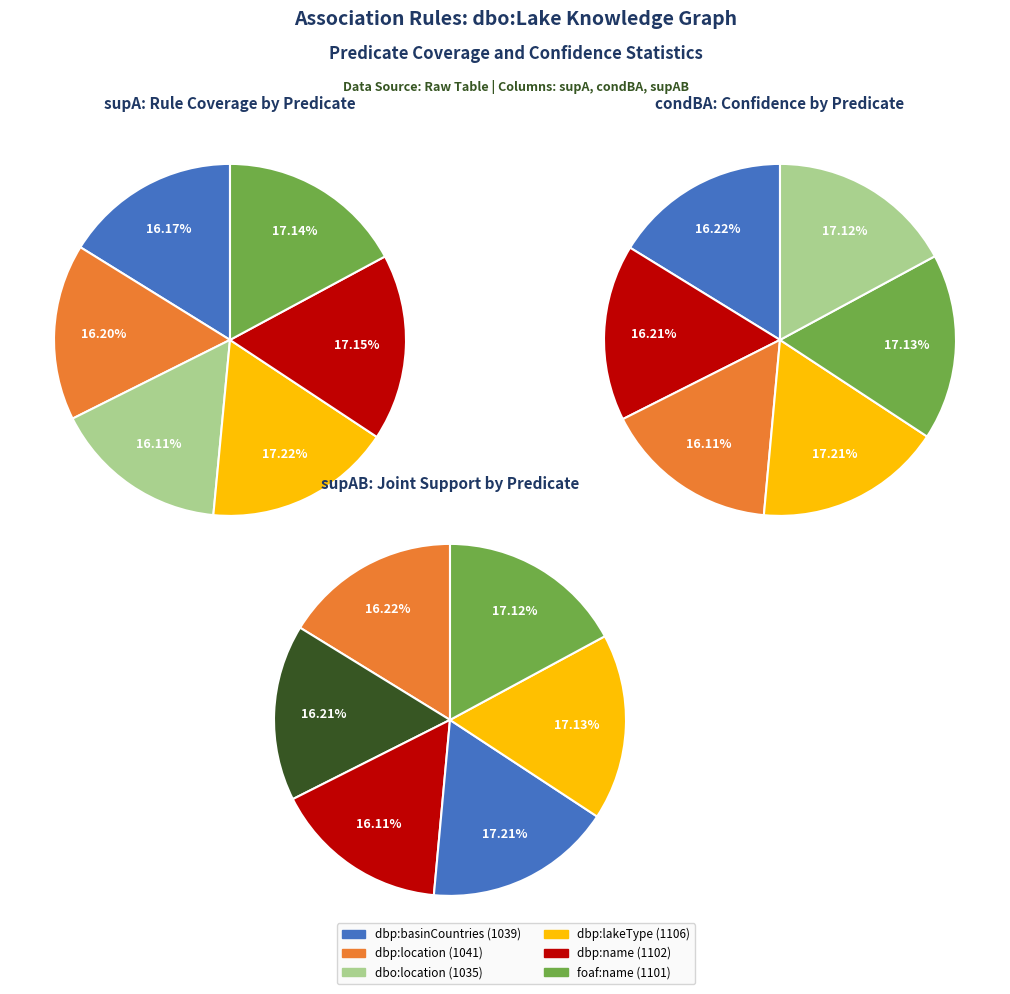

Which category has the biggest portion of the pie?

dbp:lakeType